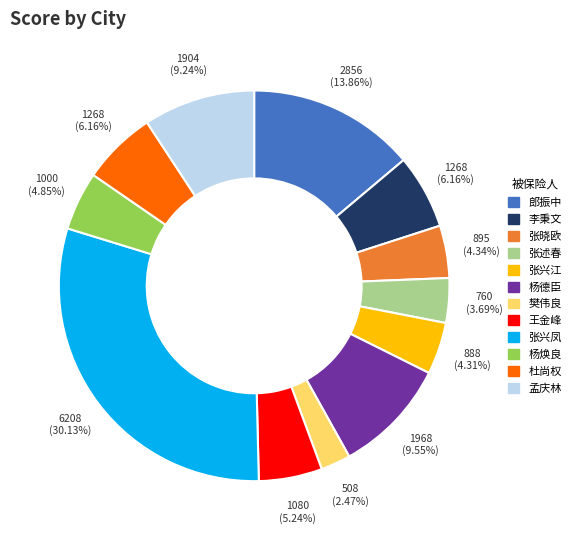

Which slice is the smallest?

樊伟良